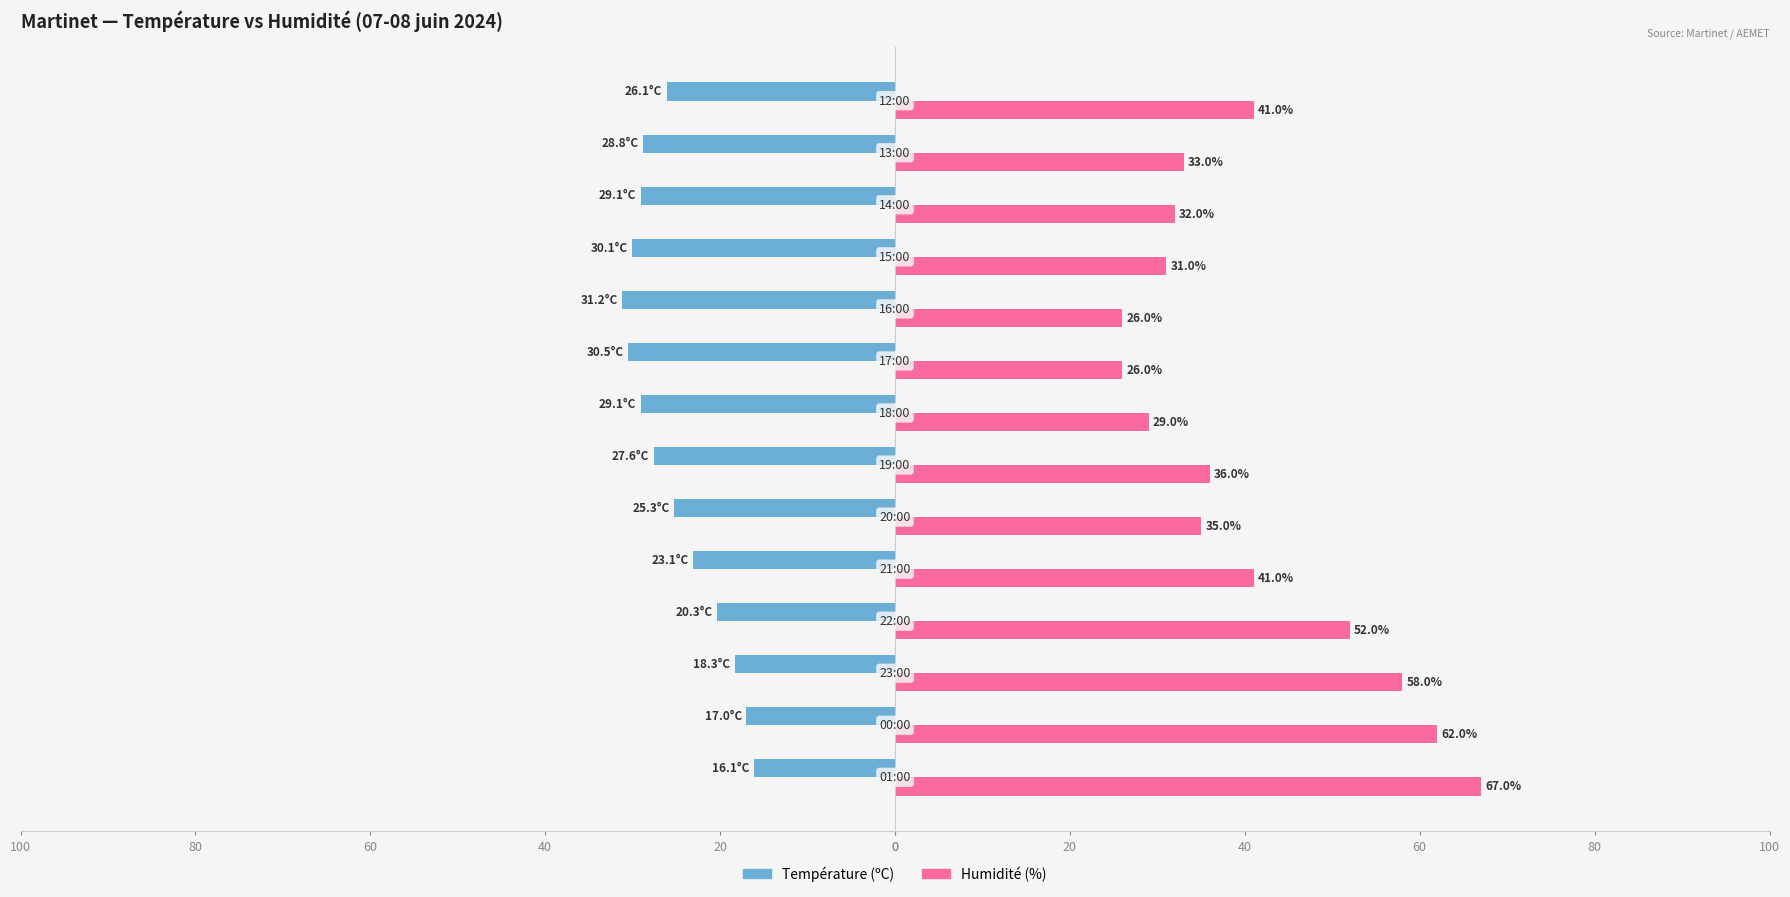

Rank the series by their average value, from highest to lowest.

Humidité (%), Température (ºC)